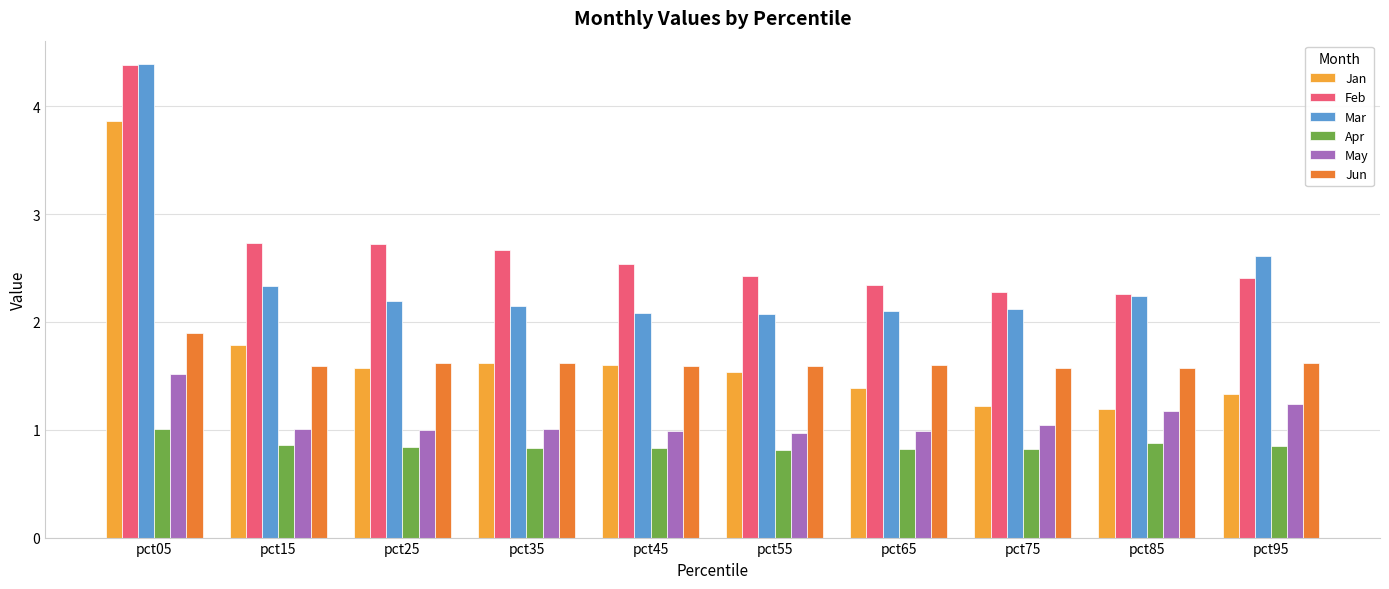

How many categories are shown in the chart?

10